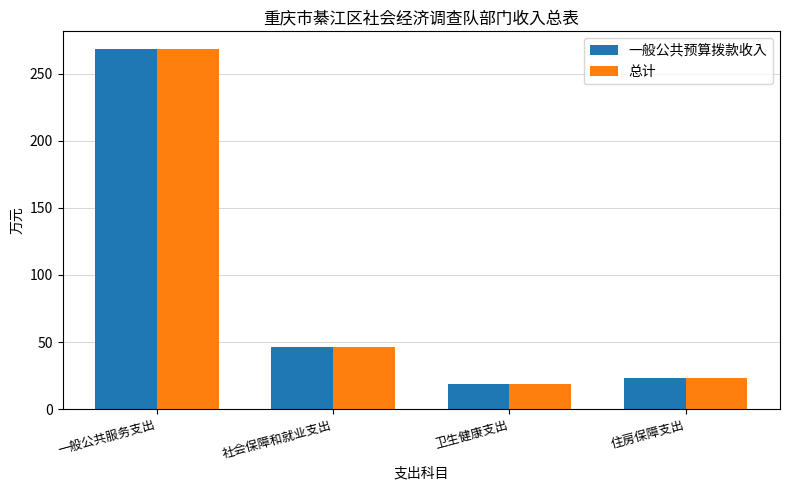

What is the difference between the 一般公共预算拨款收入 values at 住房保障支出 and 社会保障和就业支出?

22.8